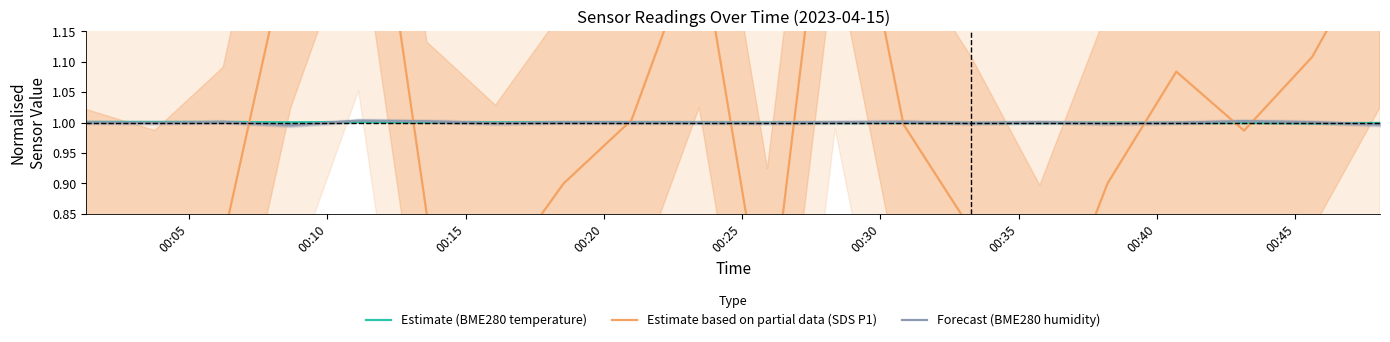

At which category is the sum across all series the highest?

00:25